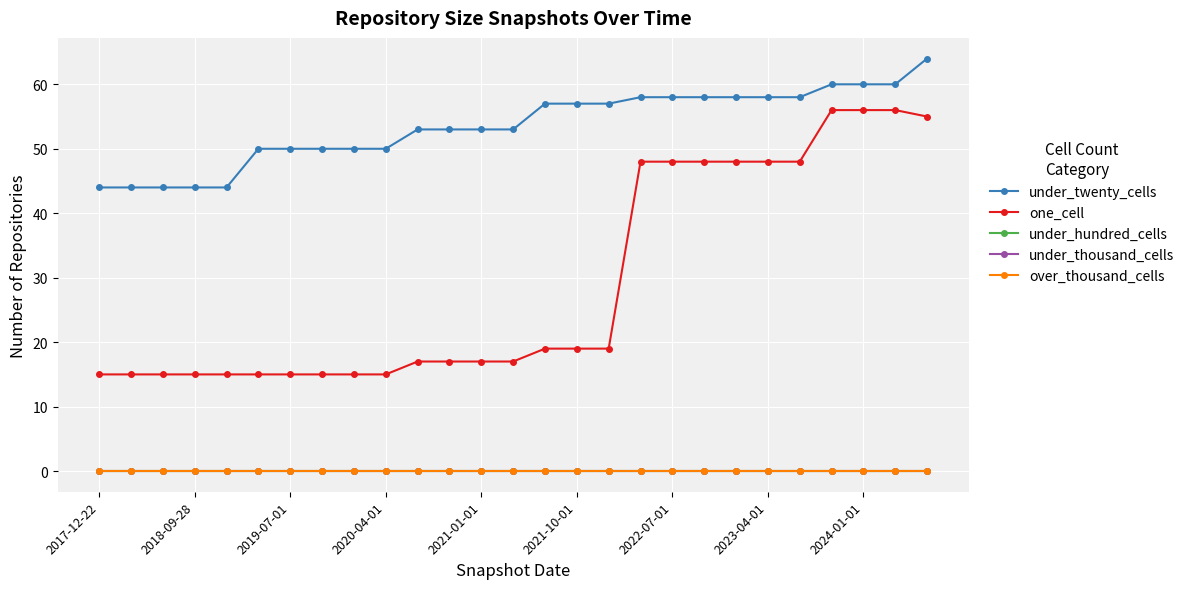

What are all the series names shown in the legend?

under_twenty_cells, one_cell, under_hundred_cells, under_thousand_cells, over_thousand_cells